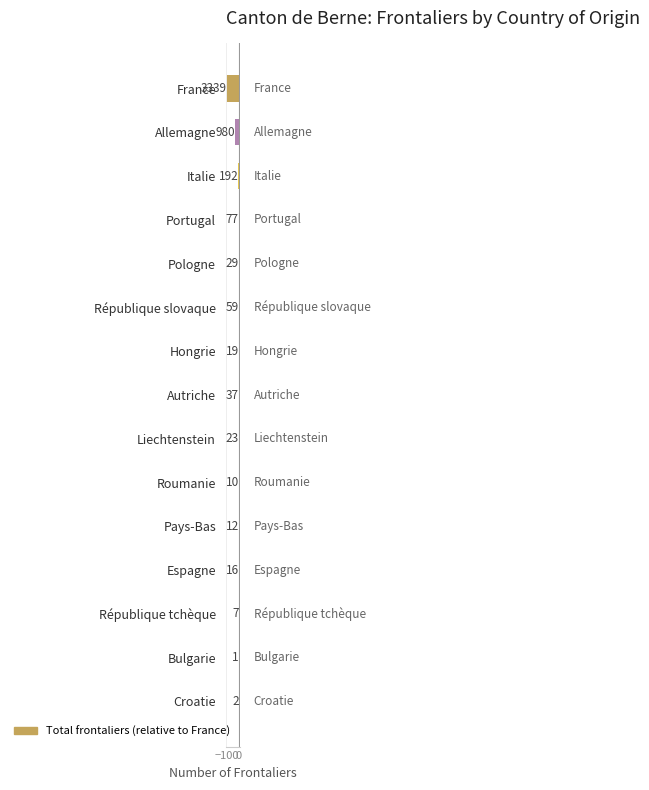

What is the average value?

-9.6